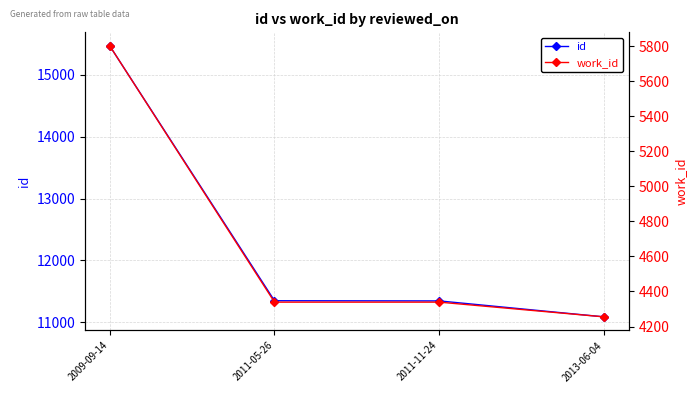

At which category is the sum across all series the highest?

2009-09-14